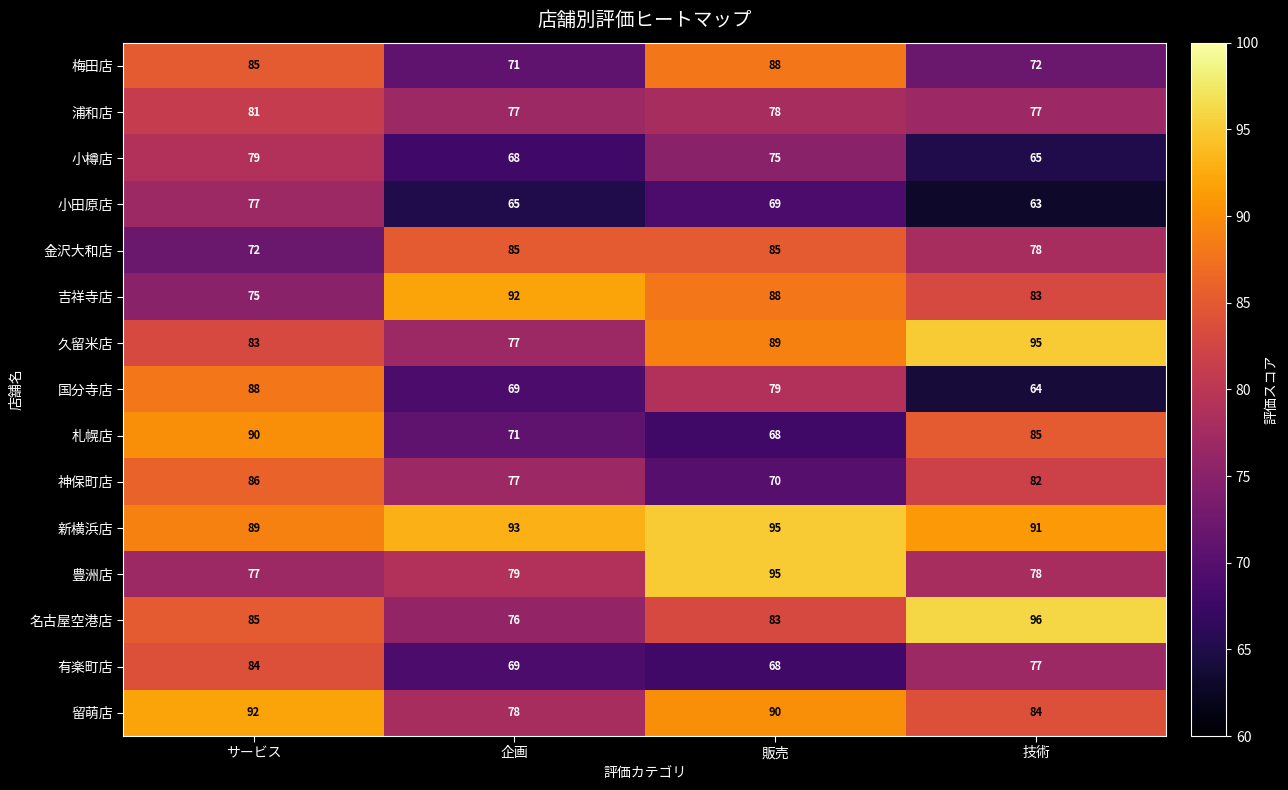

Which series has the widest spread of values?

国分寺店